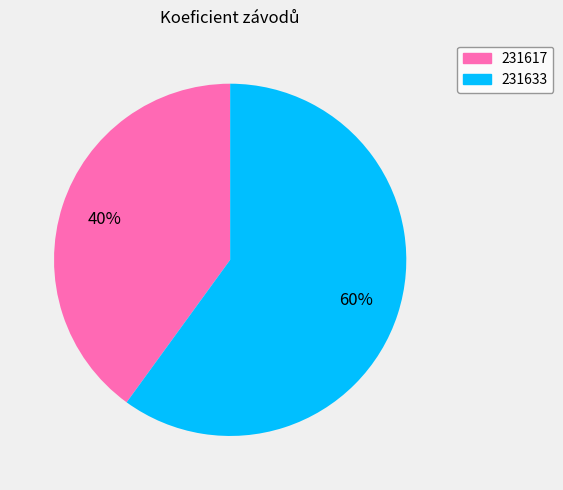

Rank the categories by value from lowest to highest.

231617, 231633